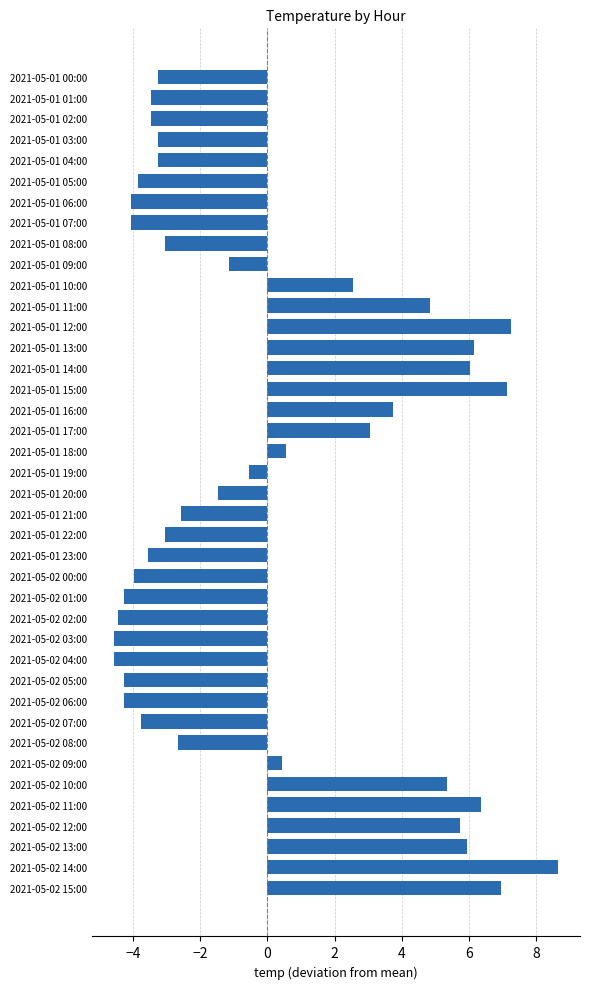

What is the minimum value shown in the chart?

-4.6